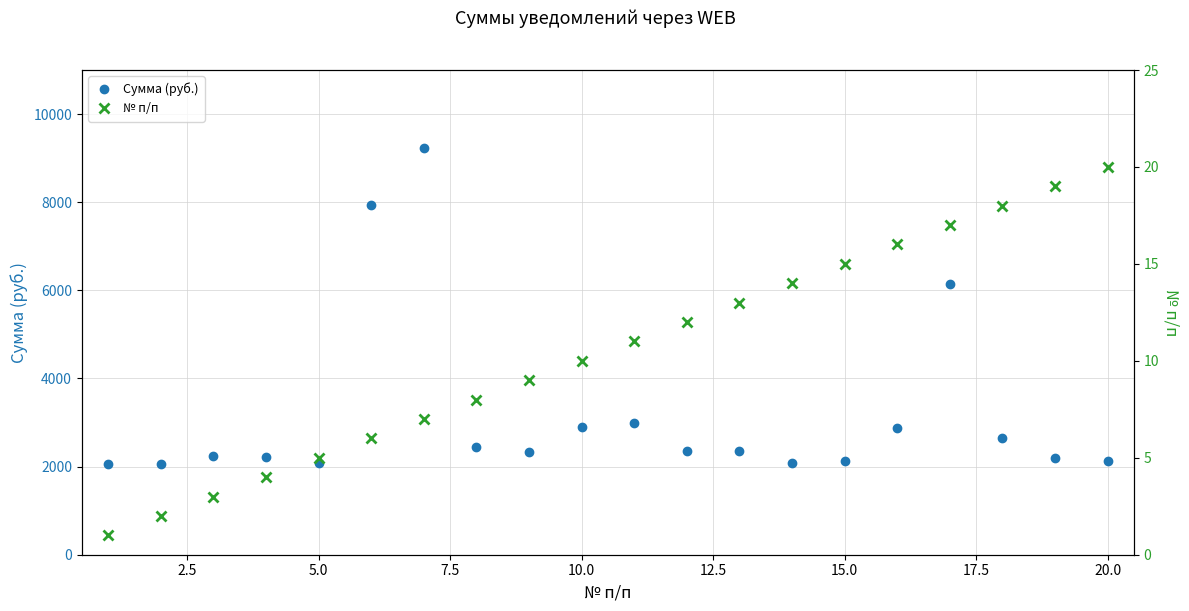

What is the difference between the maximum and second lowest values in the № п/п series?

18.0